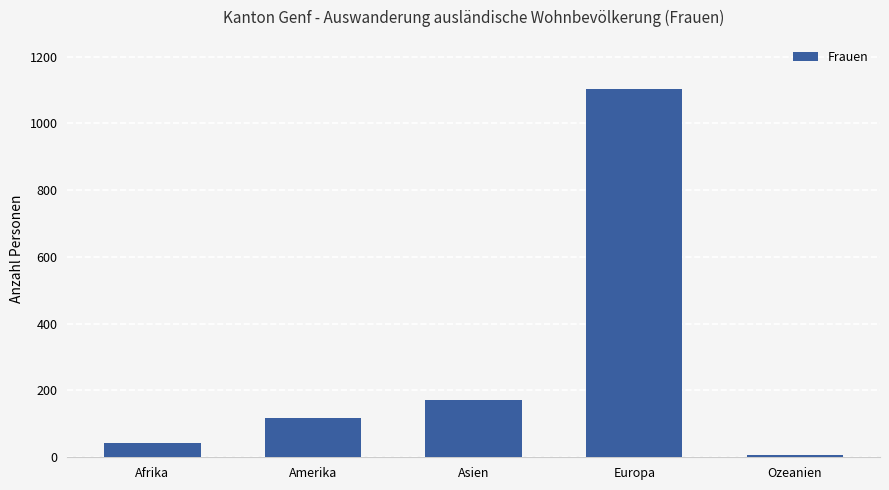

What is the minimum value shown in the chart?

8